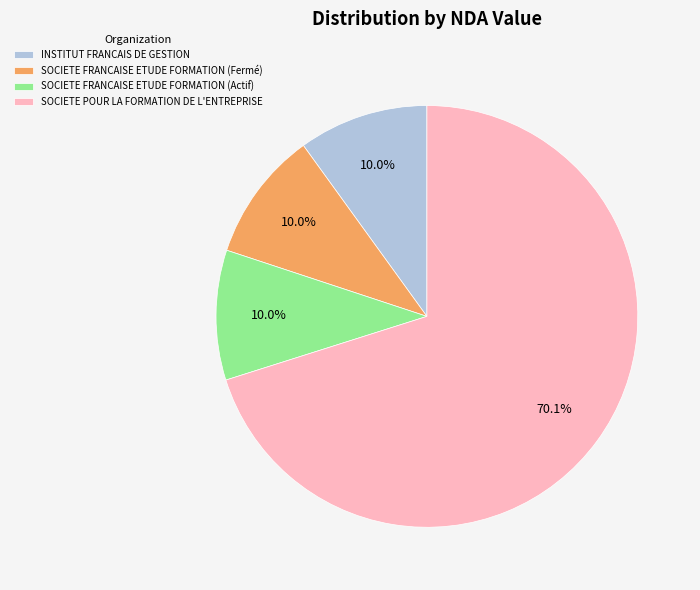

Is SOCIETE POUR LA FORMATION DE L'ENTREPRISE the majority of the pie?

Yes